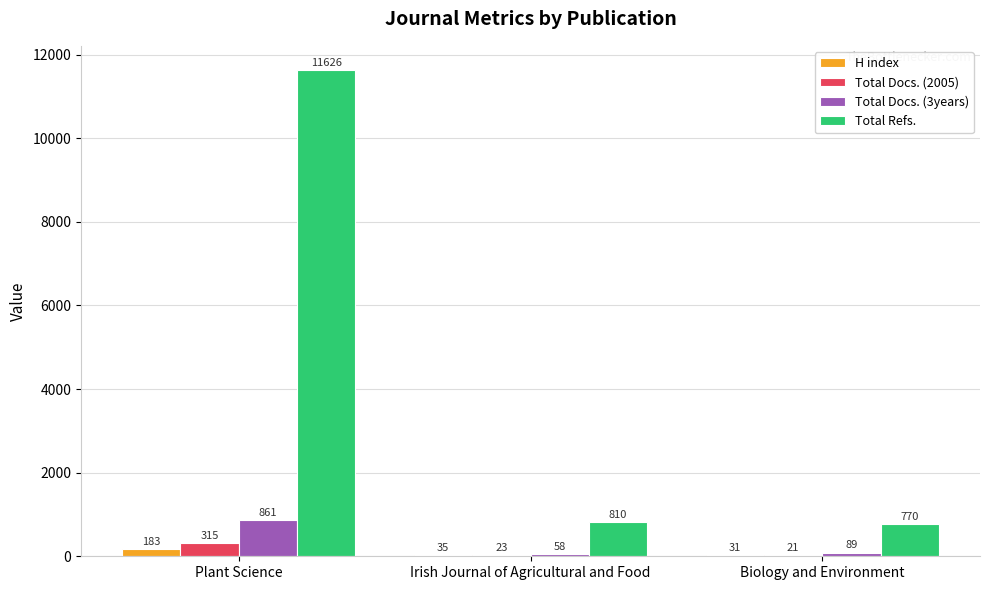

What are all the series names shown in the legend?

H index, Total Docs. (2005), Total Docs. (3years), Total Refs.